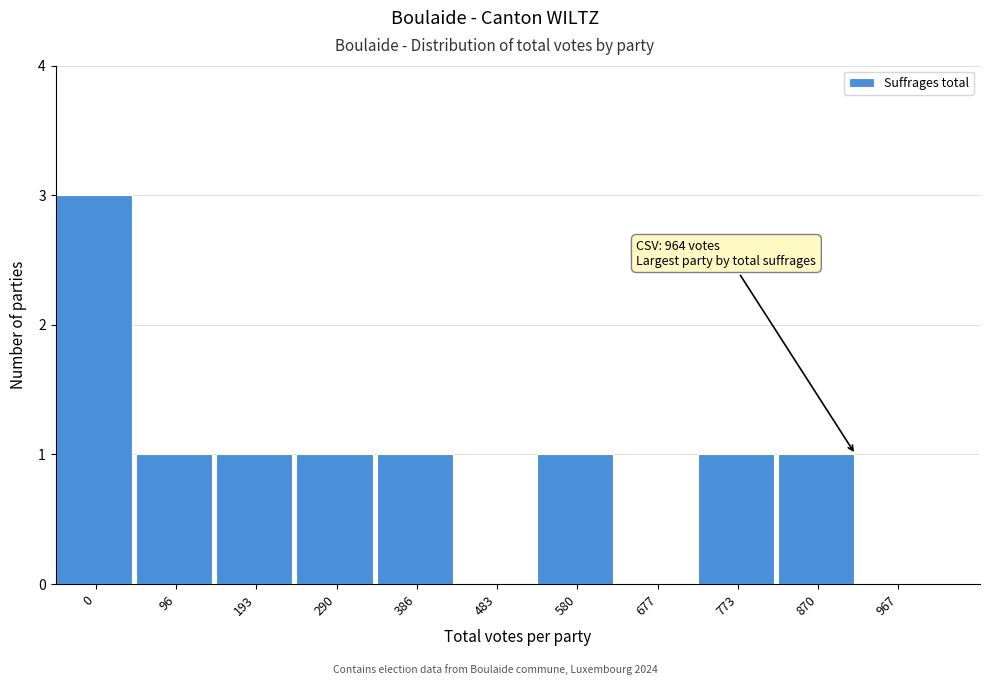

Reading right to left, extract all data points from this chart.

967=0	870=1	773=1	677=0	580=1	483=0	386=1	290=1	193=1	96=1	0=3